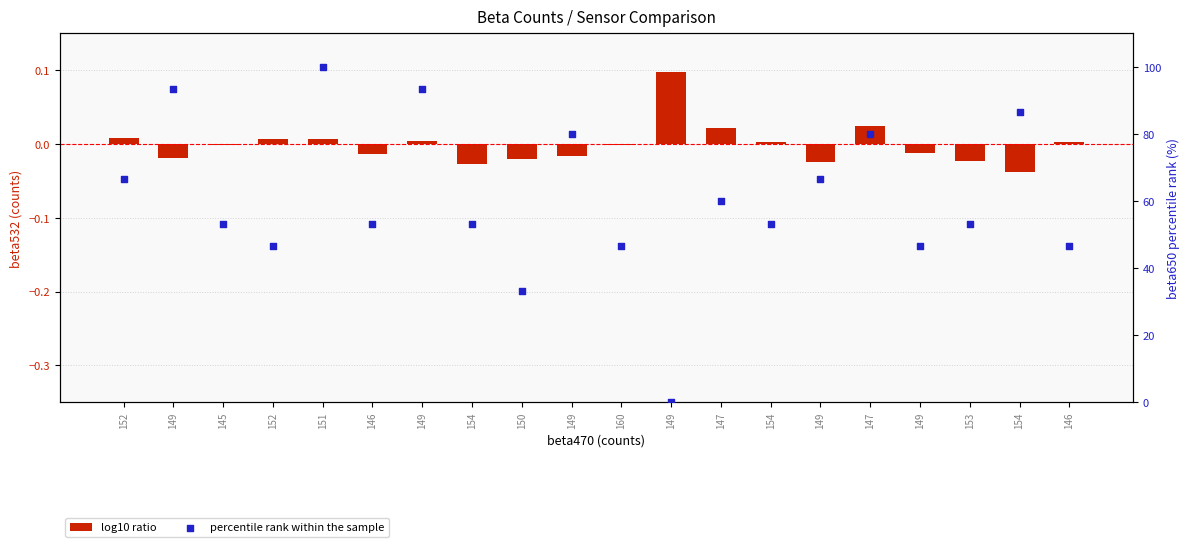

At how many categories does at least one series exceed 73?

6